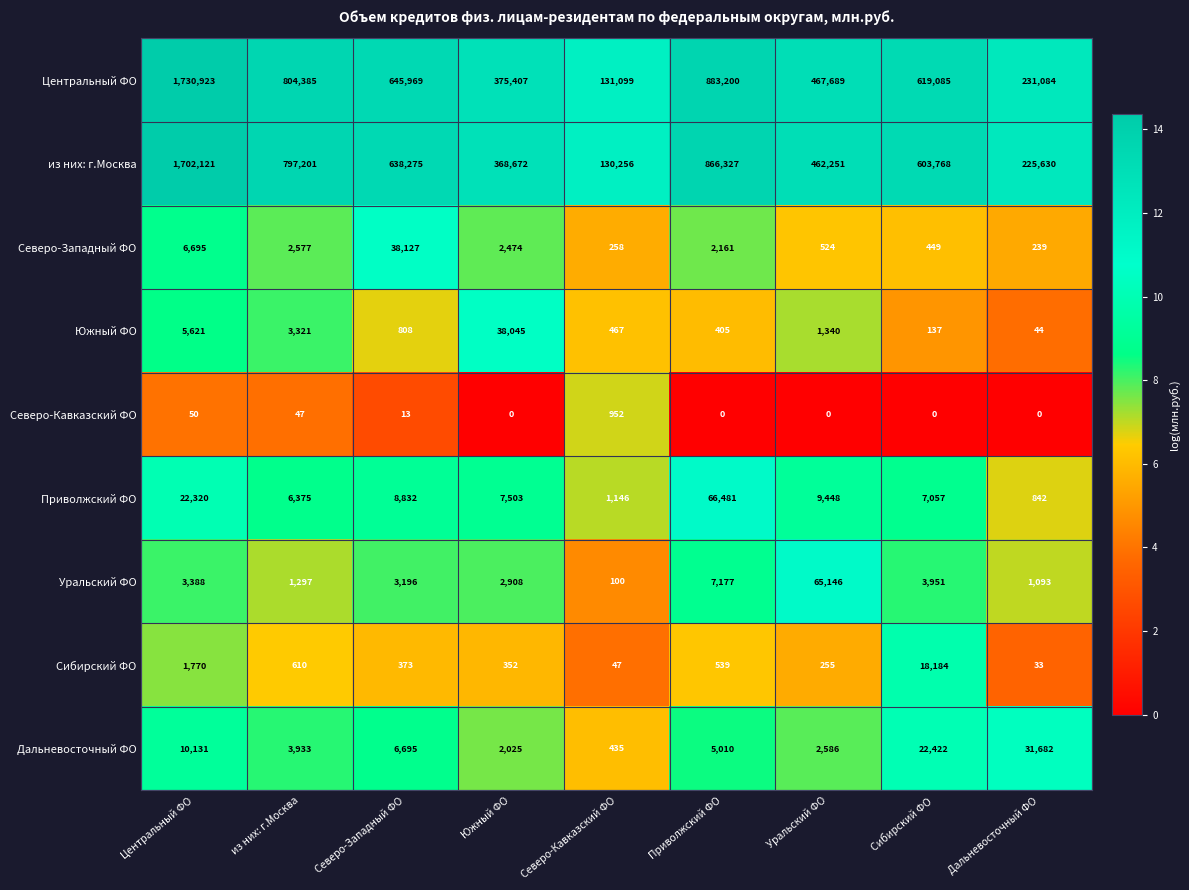

Which series has the largest total across all categories?

Центральный ФО